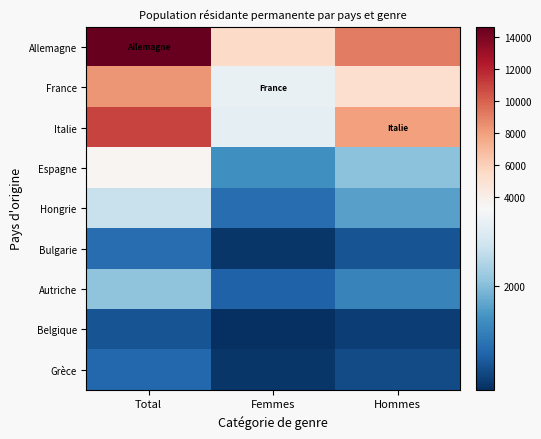

Reading left to right, extract all data points from this chart.

Allemagne: Total=14648	Femmes=5520	Hommes=9128
France: Total=8291	Femmes=3075	Hommes=5216
Italie: Total=10979	Femmes=2997	Hommes=7982
Espagne: Total=3484	Femmes=1431	Hommes=2053
Hongrie: Total=2623	Femmes=973	Hommes=1650
Bulgarie: Total=973	Femmes=325	Hommes=648
Autriche: Total=2071	Femmes=818	Hommes=1253
Belgique: Total=658	Femmes=240	Hommes=418
Grèce: Total=895	Femmes=328	Hommes=567